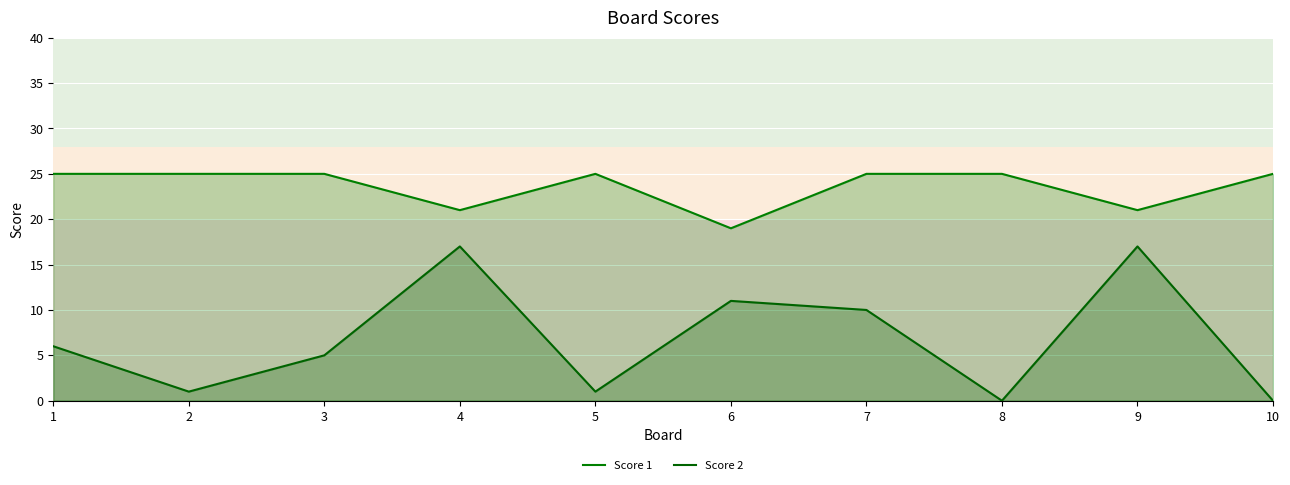

Which series has the largest total across all categories?

Score 1